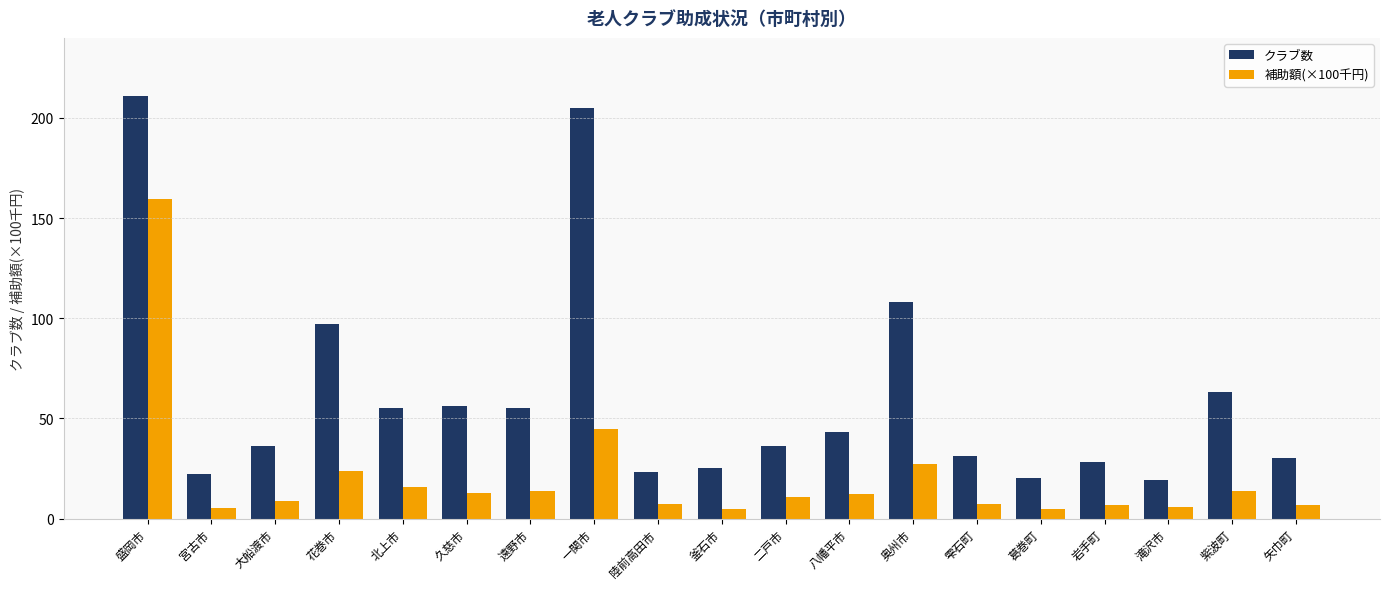

What is the maximum value for 補助額(×100千円)?

159.3